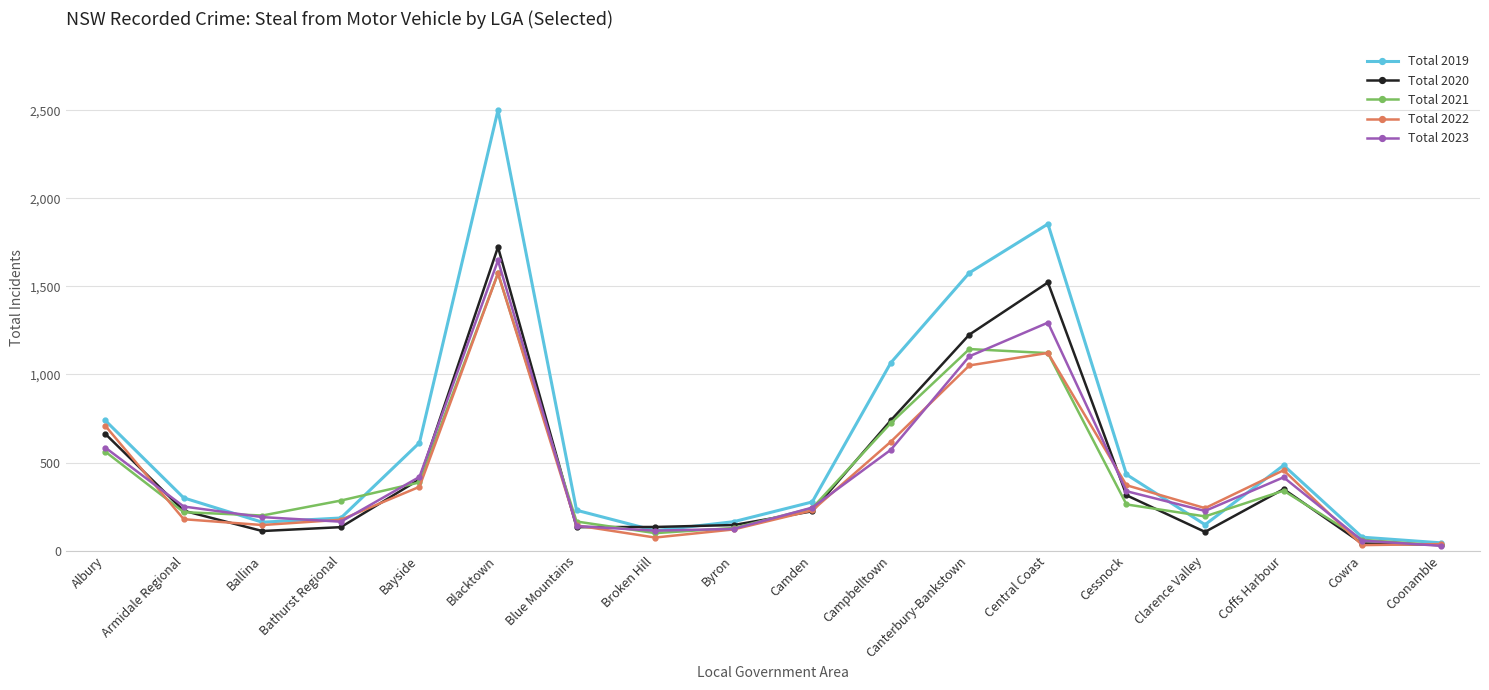

What is the difference between the maximum and minimum values in the Total 2020 series?

1690